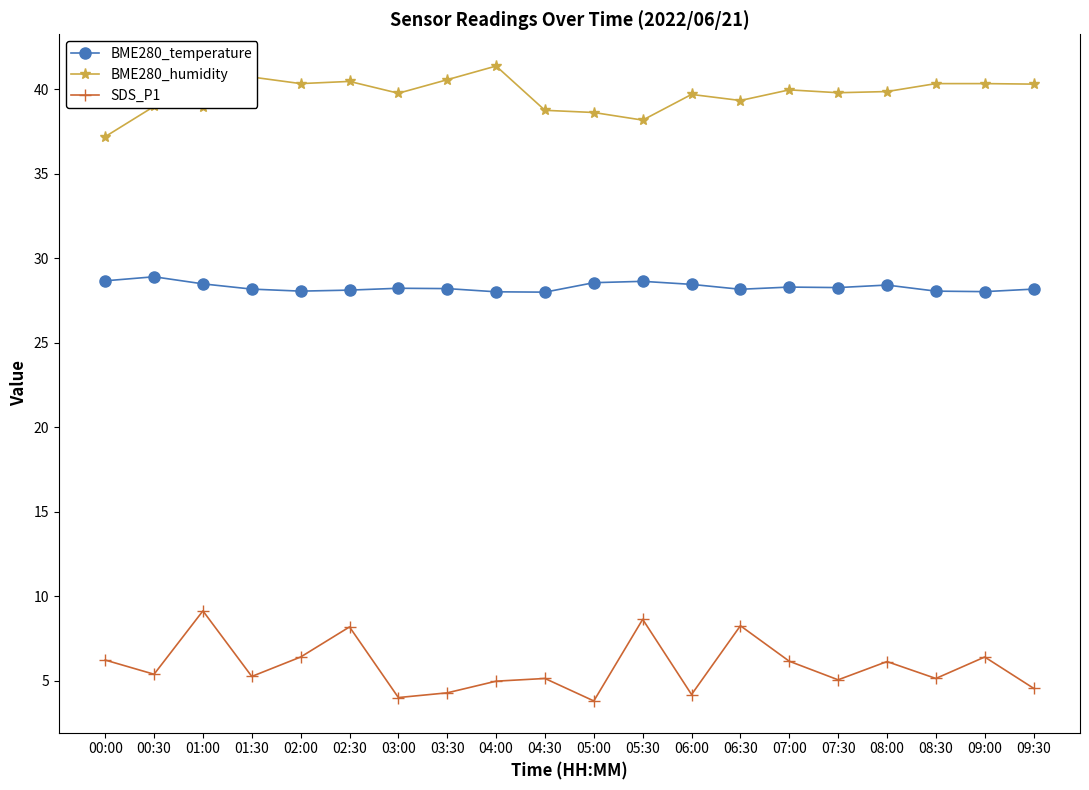

Rank the series by their average value, from lowest to highest.

SDS_P1, BME280_temperature, BME280_humidity